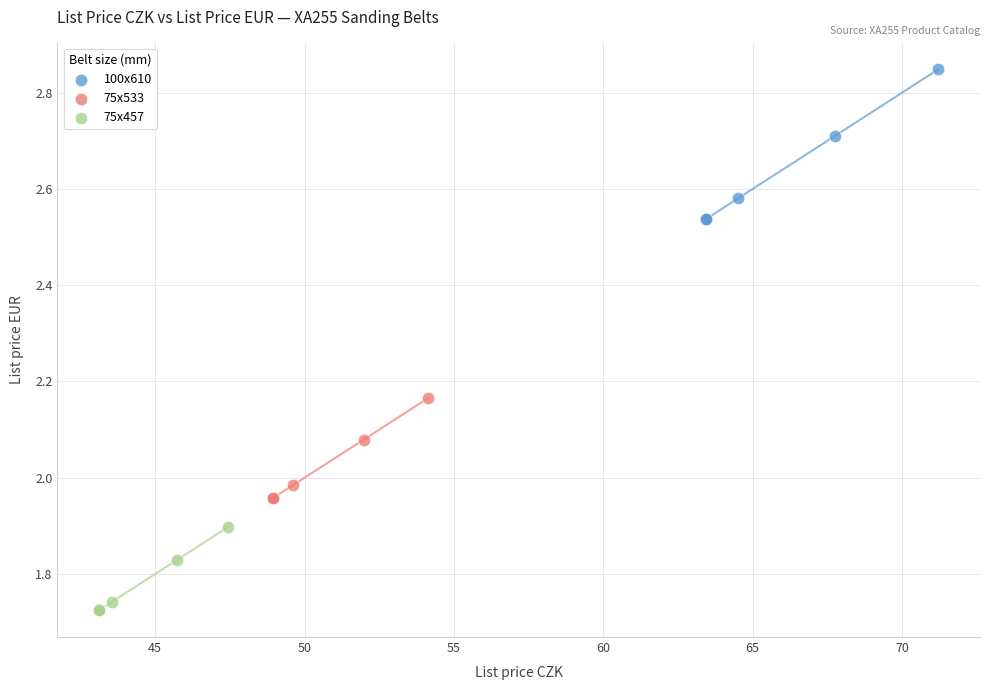

Which series contains the lowest Y value?

75x457